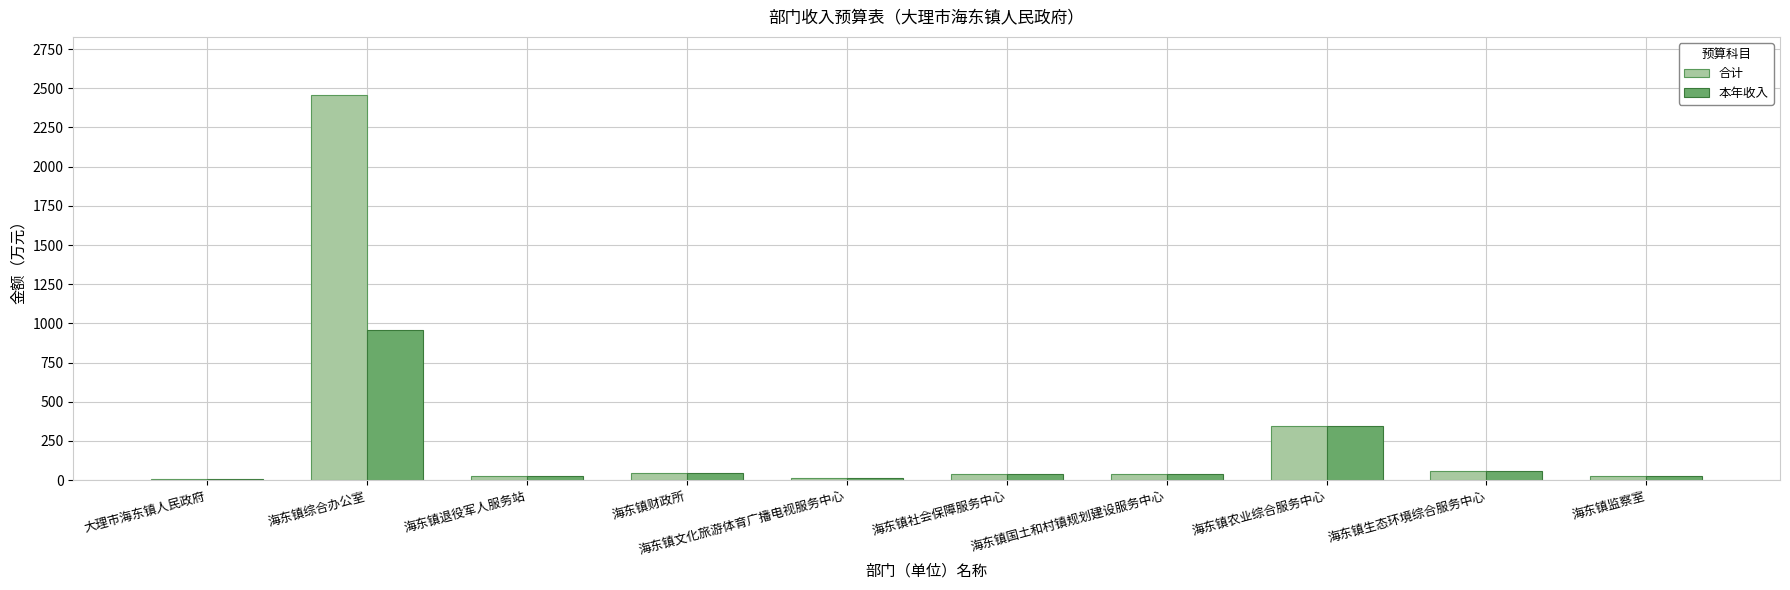

Which series has the largest total across all categories?

合计